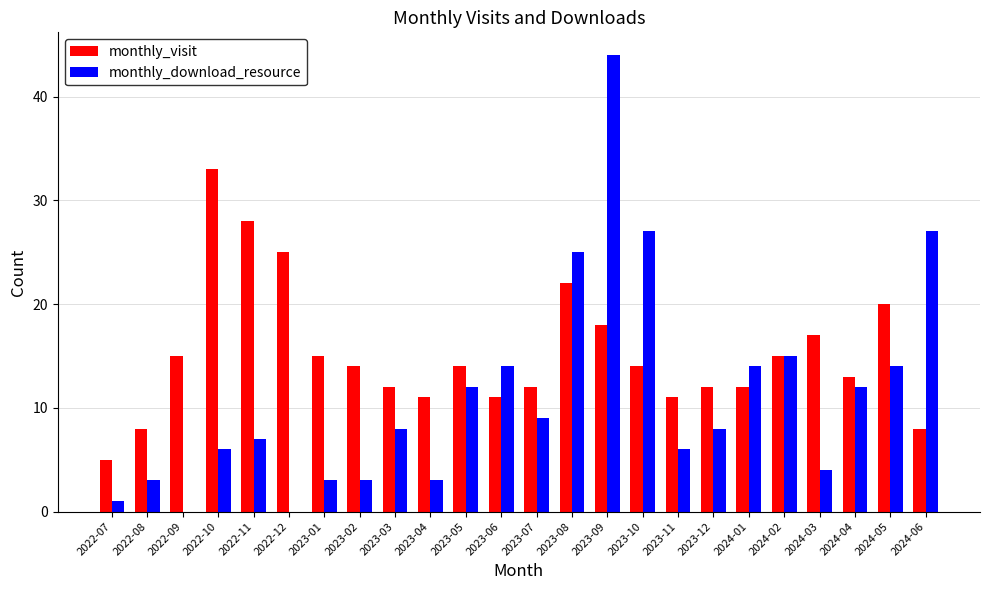

What is the sum of all monthly_visit values?

365